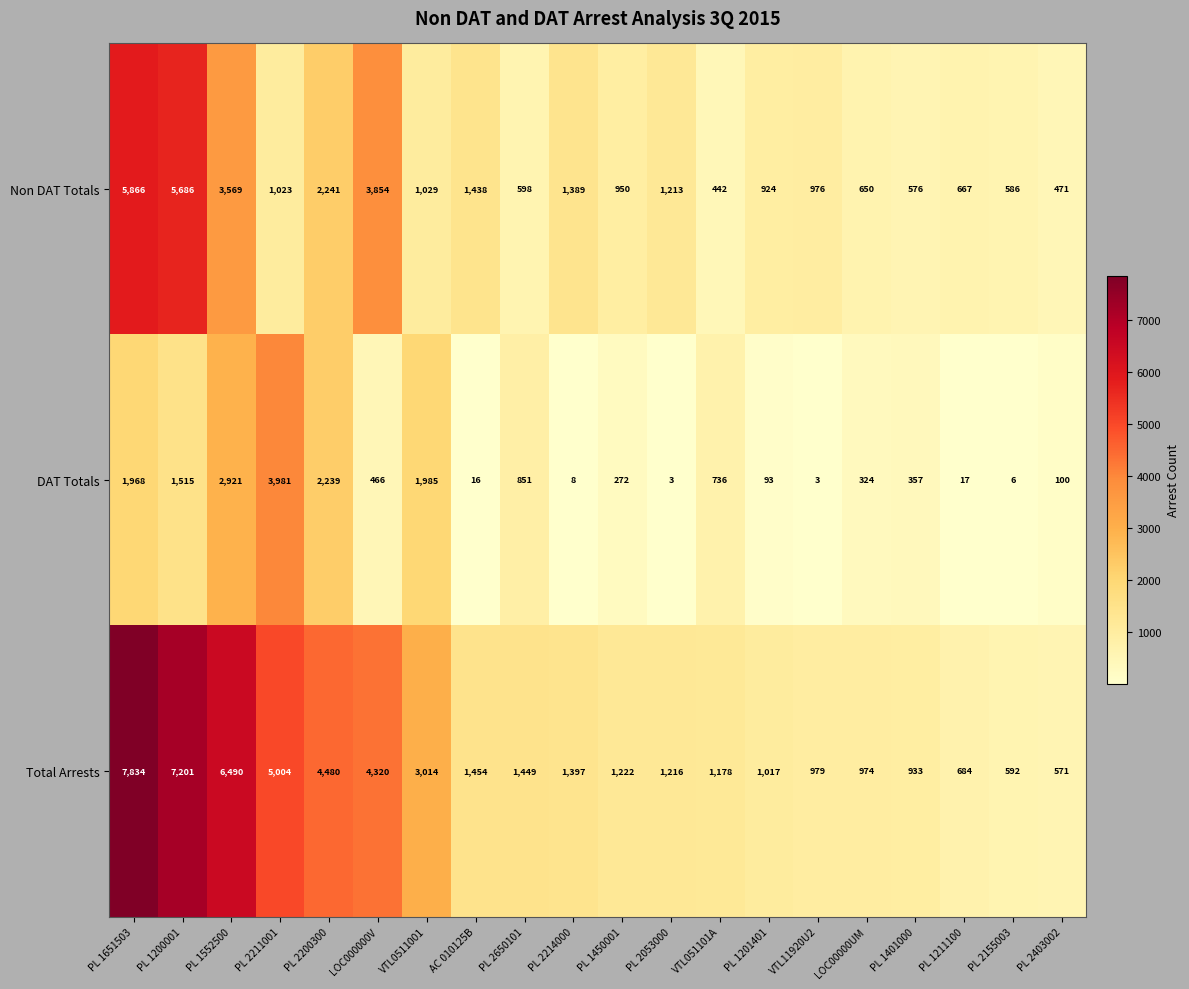

How many series are shown in this chart?

3